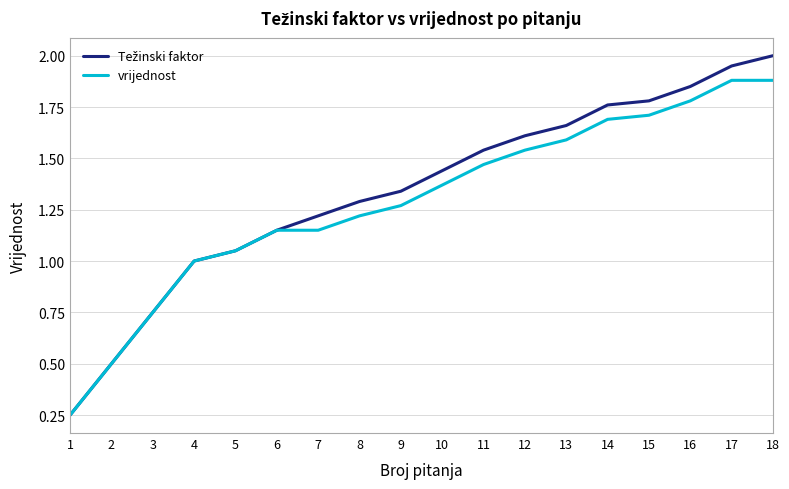

What is the total value across all series at 14?

3.5